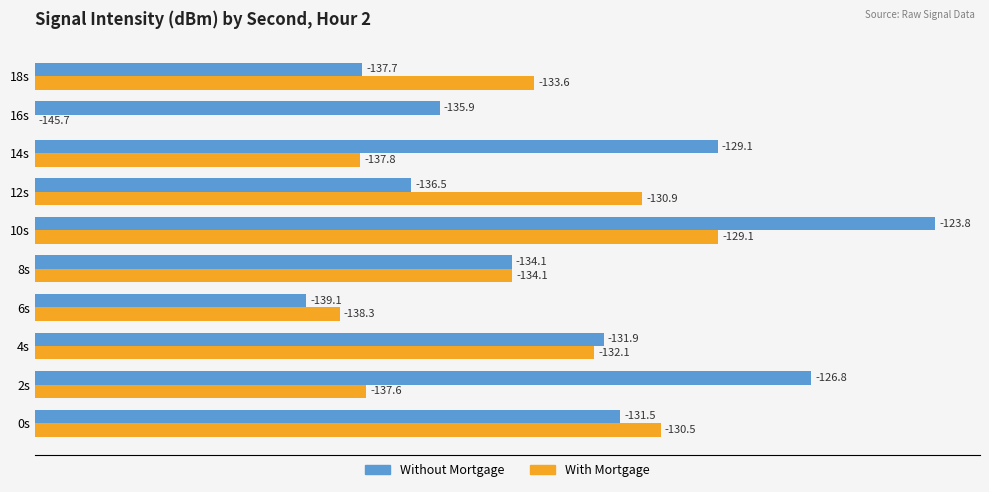

List the series in order of their peak value, highest first.

Without Mortgage, With Mortgage